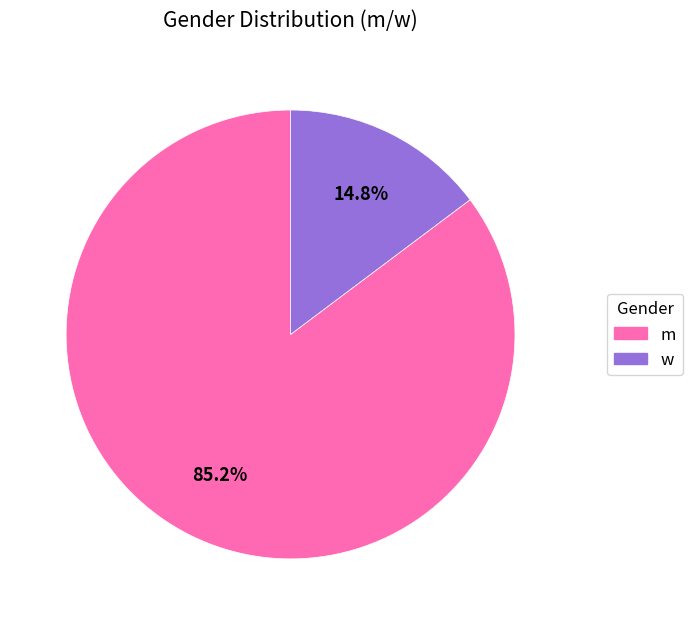

To the nearest percent, what is the difference between the largest and smallest slice percentages?

70%